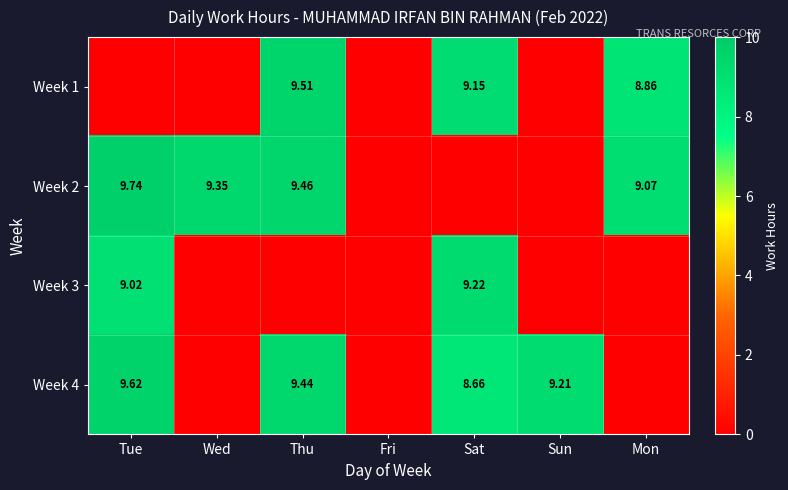

Between Wed and Fri, which series saw the biggest shift?

Week 2